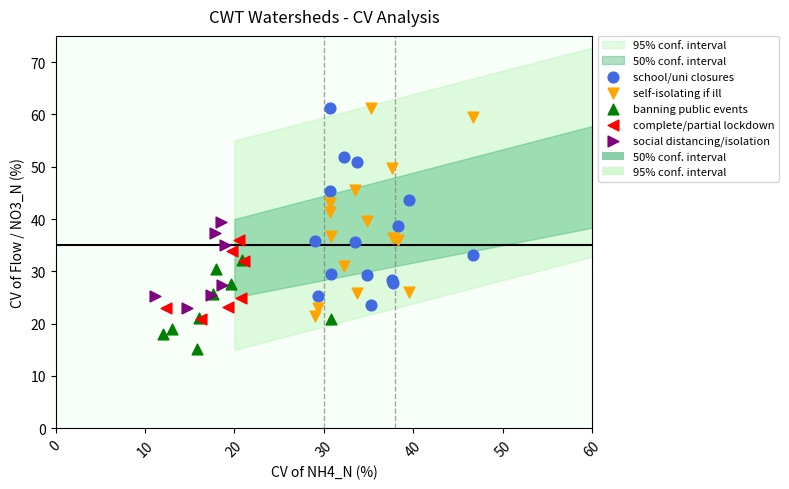

Which series reaches the minimum Y coordinate?

banning public events